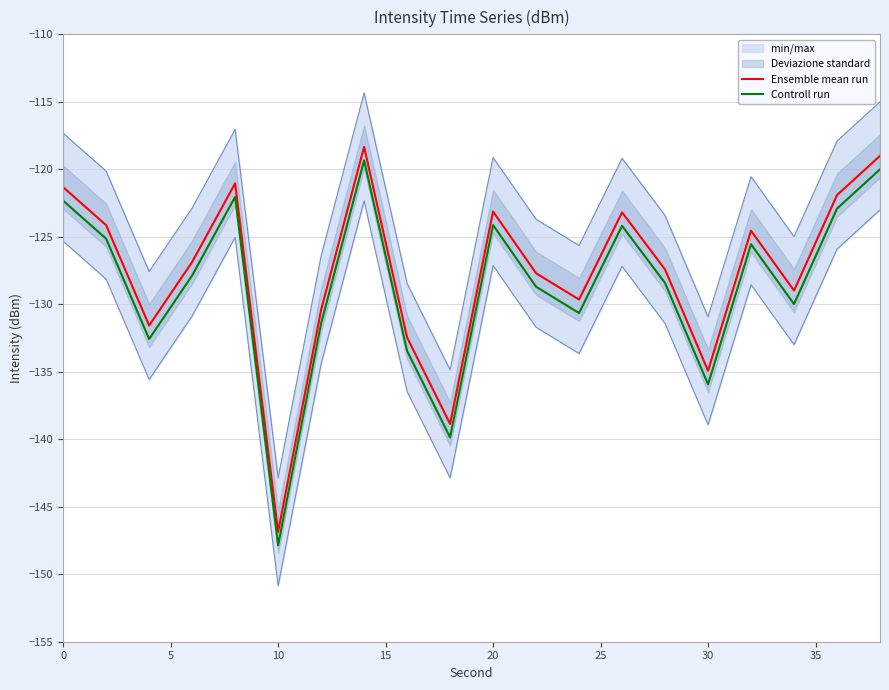

True or false: Ensemble mean run and Controll run intersect in this chart.

False